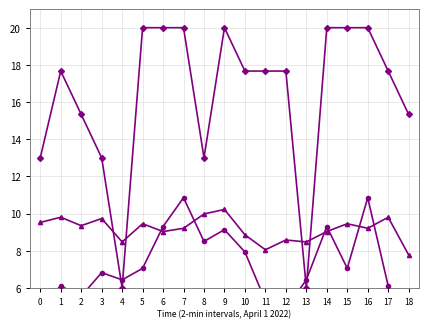

What is the difference between the highest and lowest values at 8?

4.5